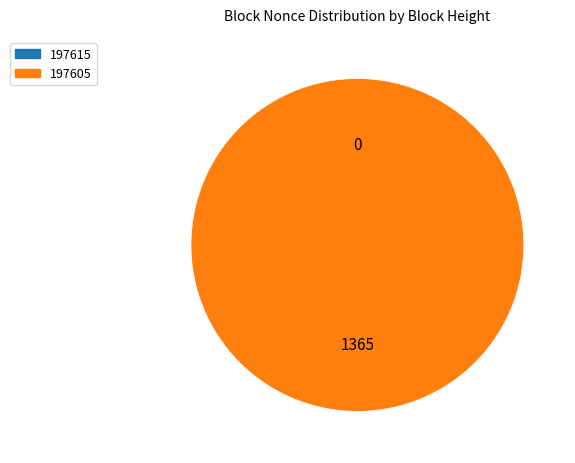

Combined, do 197605 and 197615 account for over 50%?

Yes